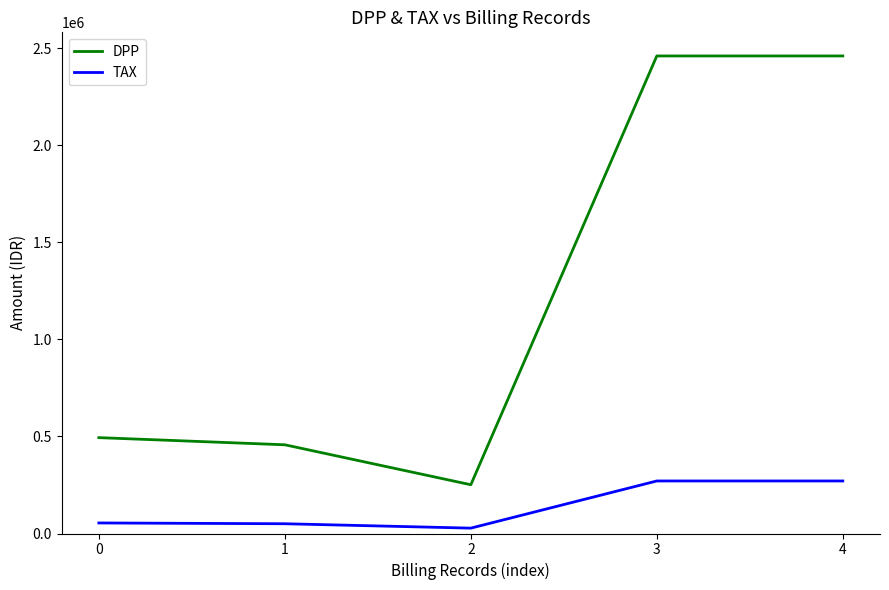

What is the difference between the maximum and minimum values in the TAX series?

242916